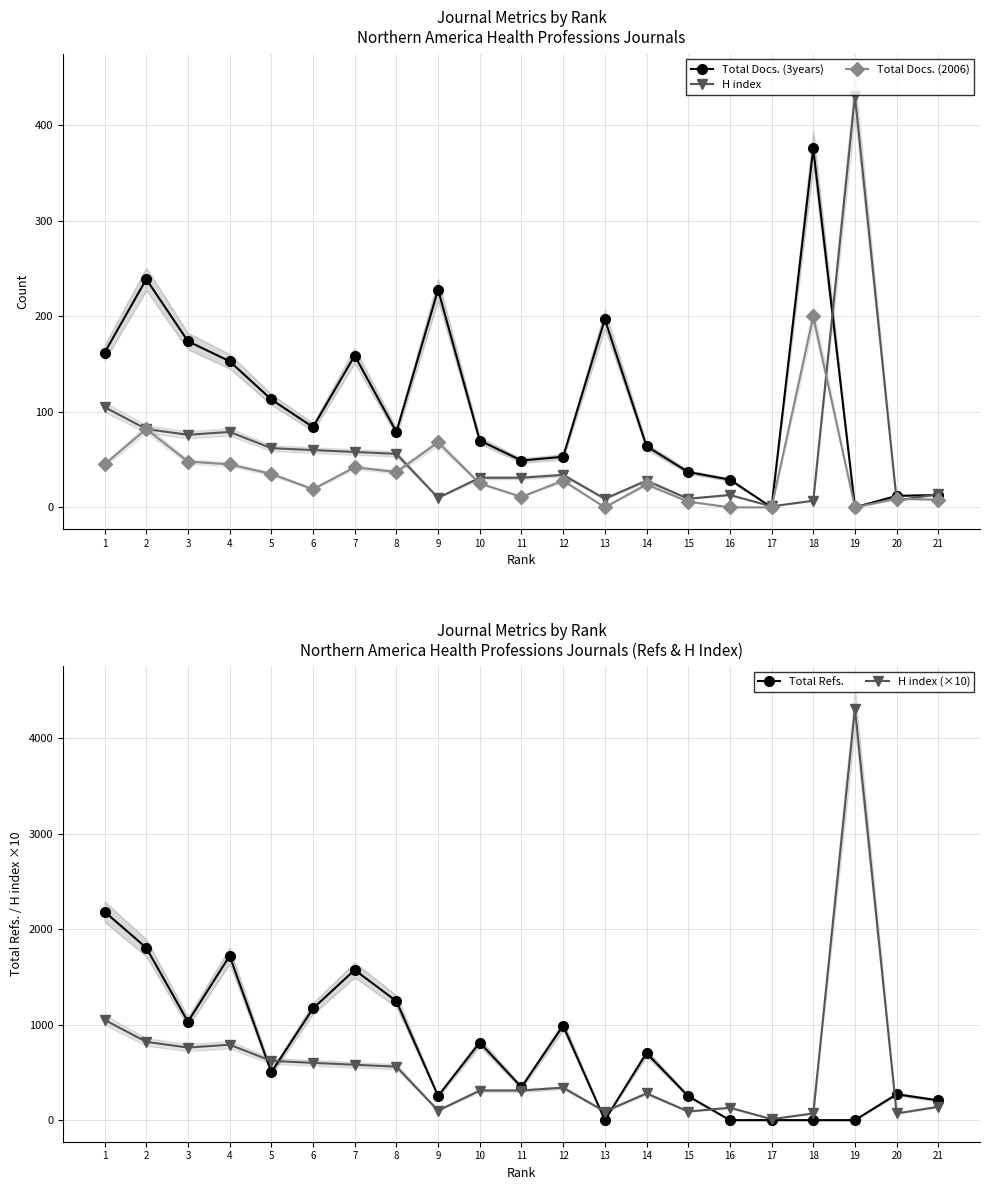

True or false: Total Docs. (3years) and Total Docs. (2006) cross at least once.

False